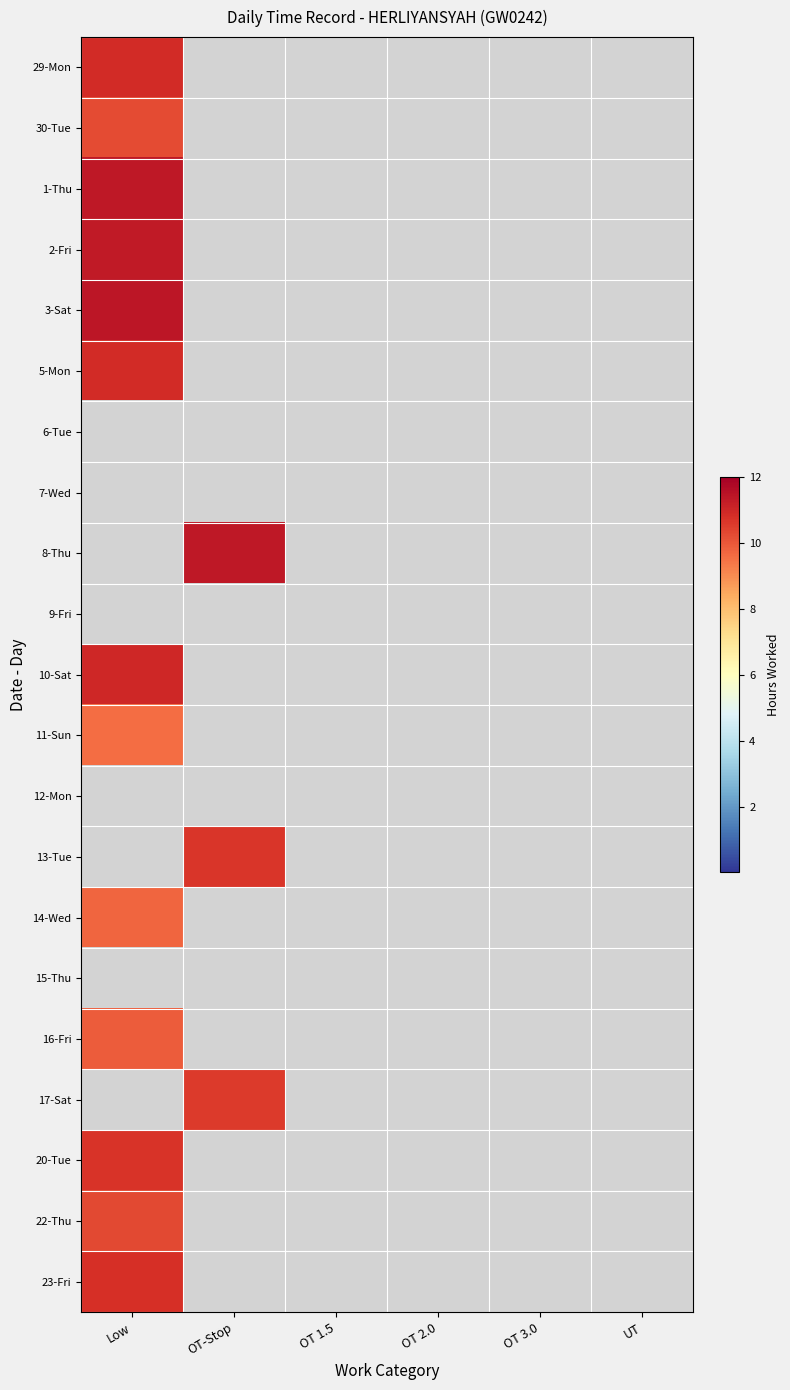

At how many categories does at least one series exceed 10?

2